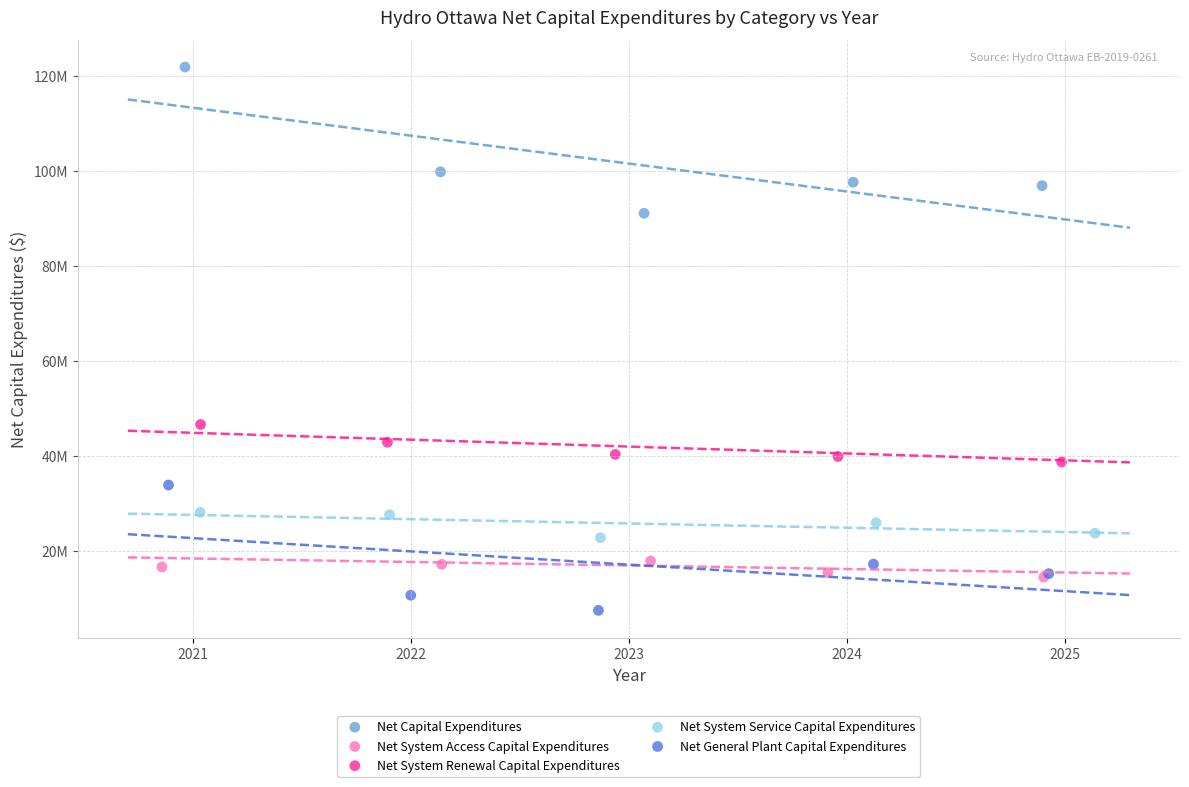

What are all the series names shown in the legend?

Net Capital Expenditures, Net System Access Capital Expenditures, Net System Renewal Capital Expenditures, Net System Service Capital Expenditures, Net General Plant Capital Expenditures